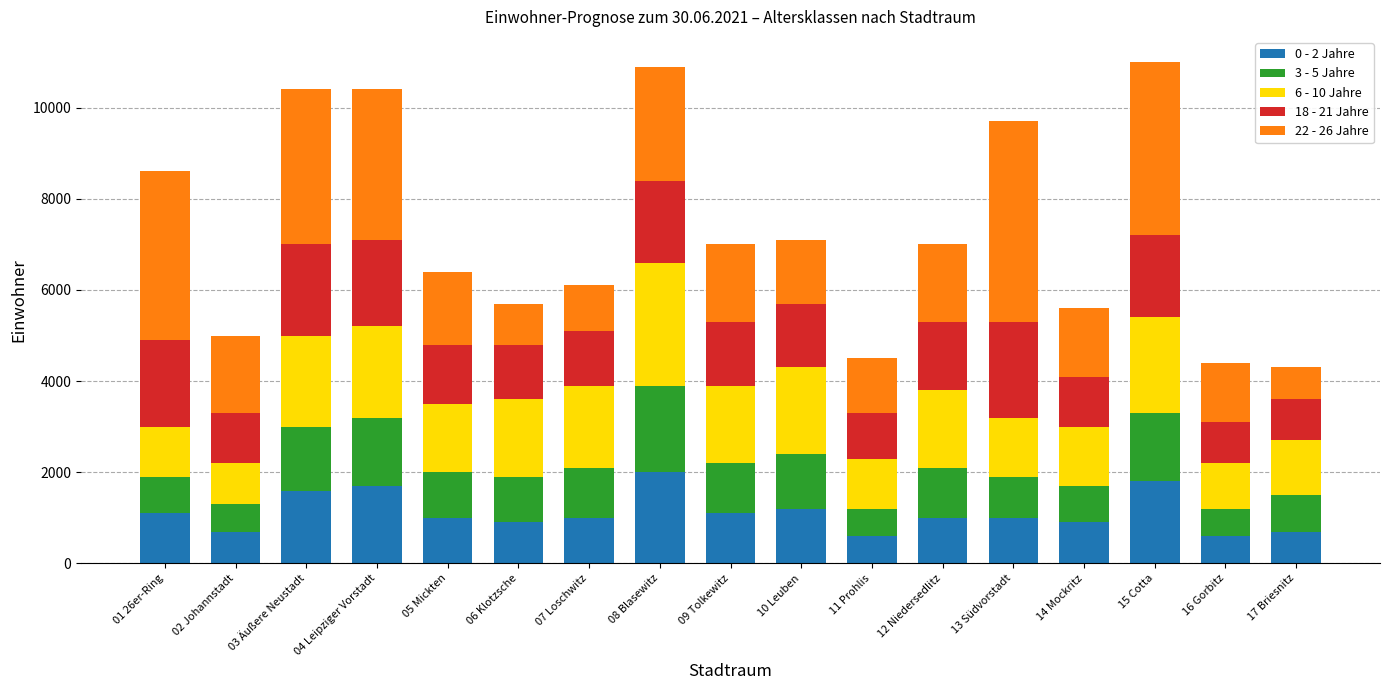

What is the difference between the second highest and second lowest values in the 0 - 2 Jahre series?

1200